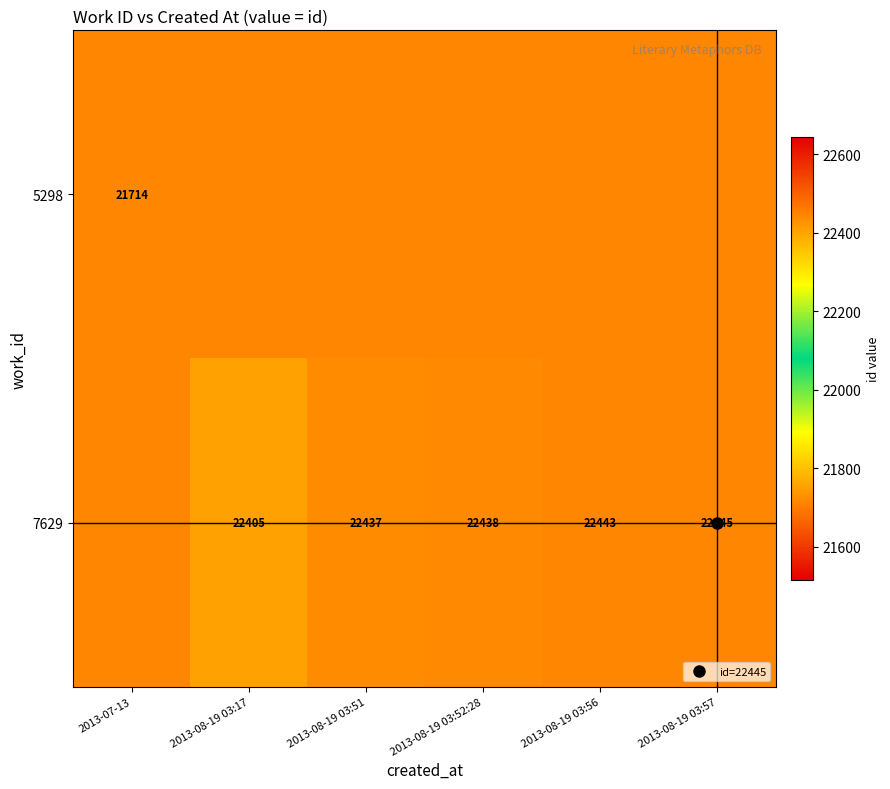

At how many categories does at least one series exceed 21882?

5